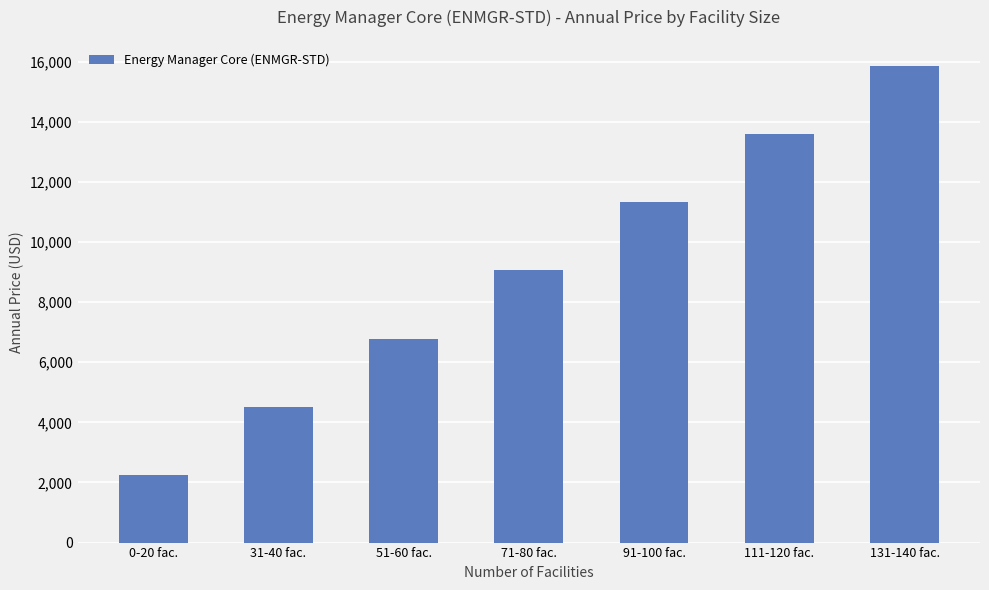

Count the values in the range 4525 to 13575.

5